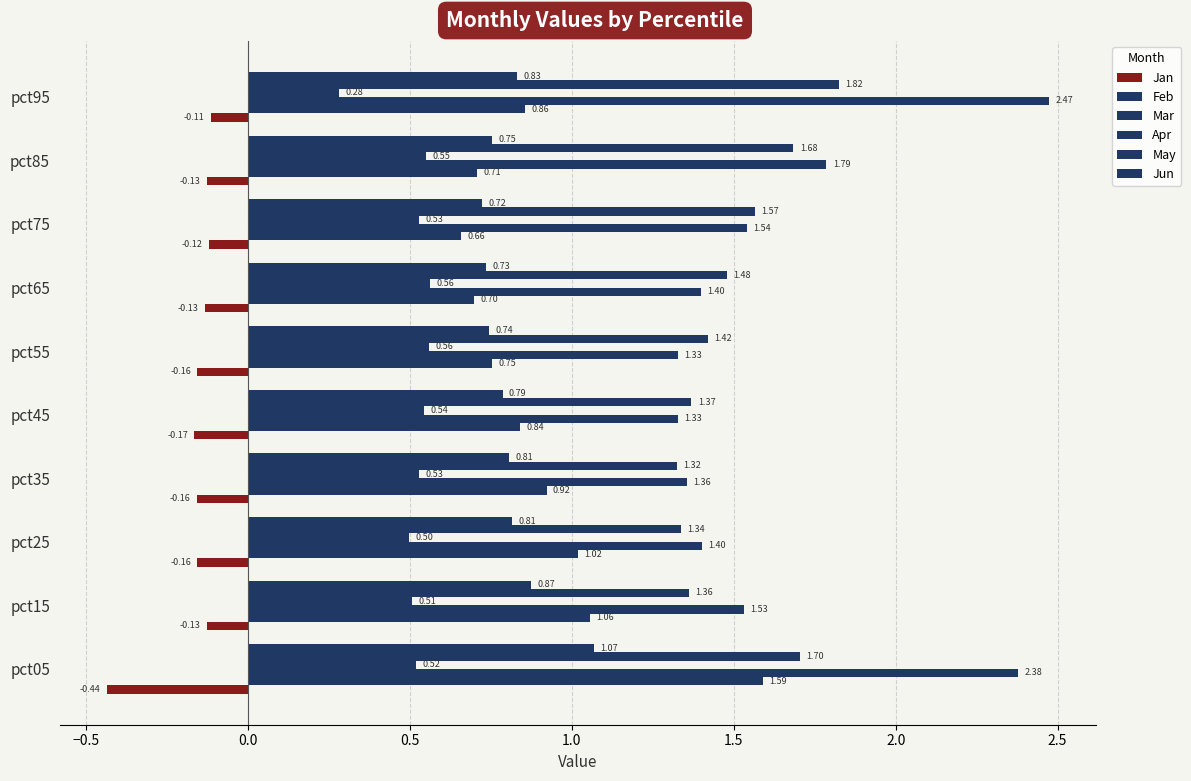

Count the number of data series in this chart.

6